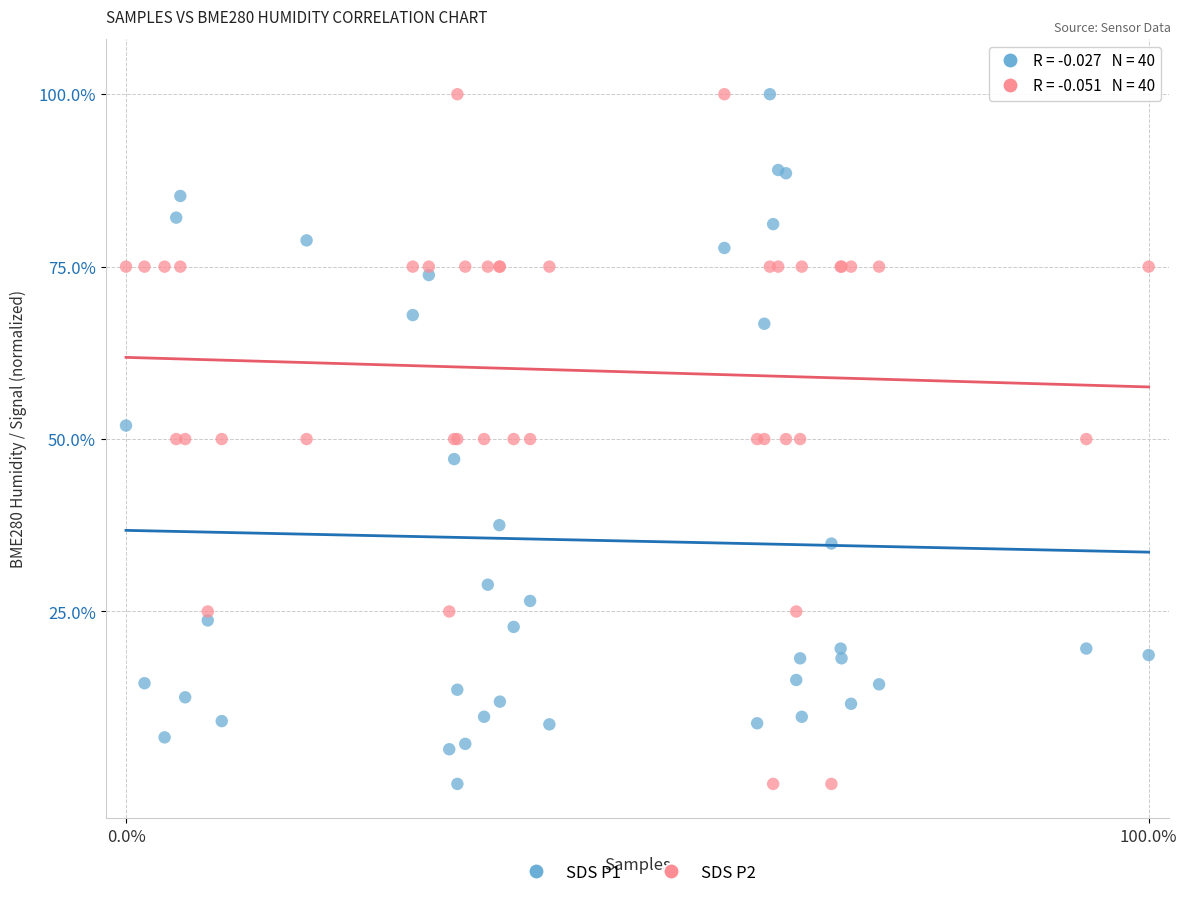

What is the X range (max minus min) for the scatter plot?

100.0